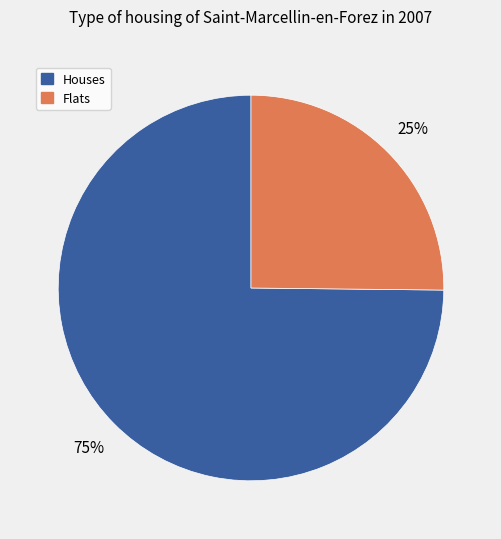

Do Houses and Flats together represent more than half of the pie?

Yes